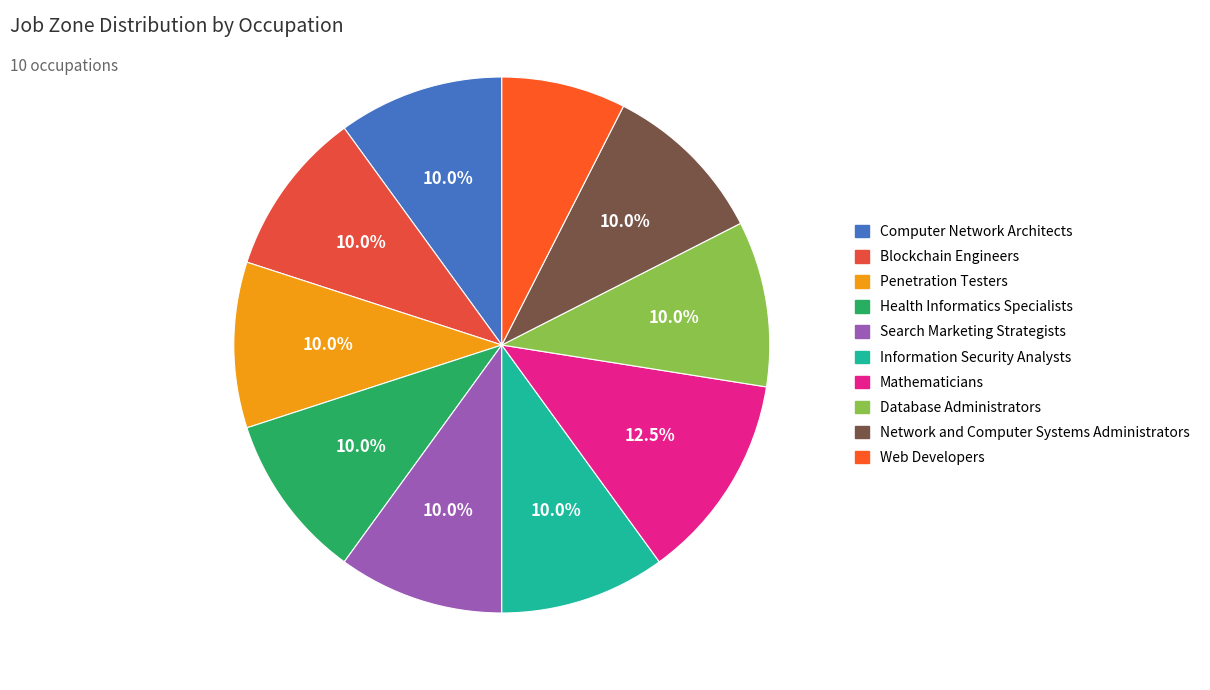

What is the ratio of the value at Information Security Analysts to the value at Search Marketing Strategists?

1.0